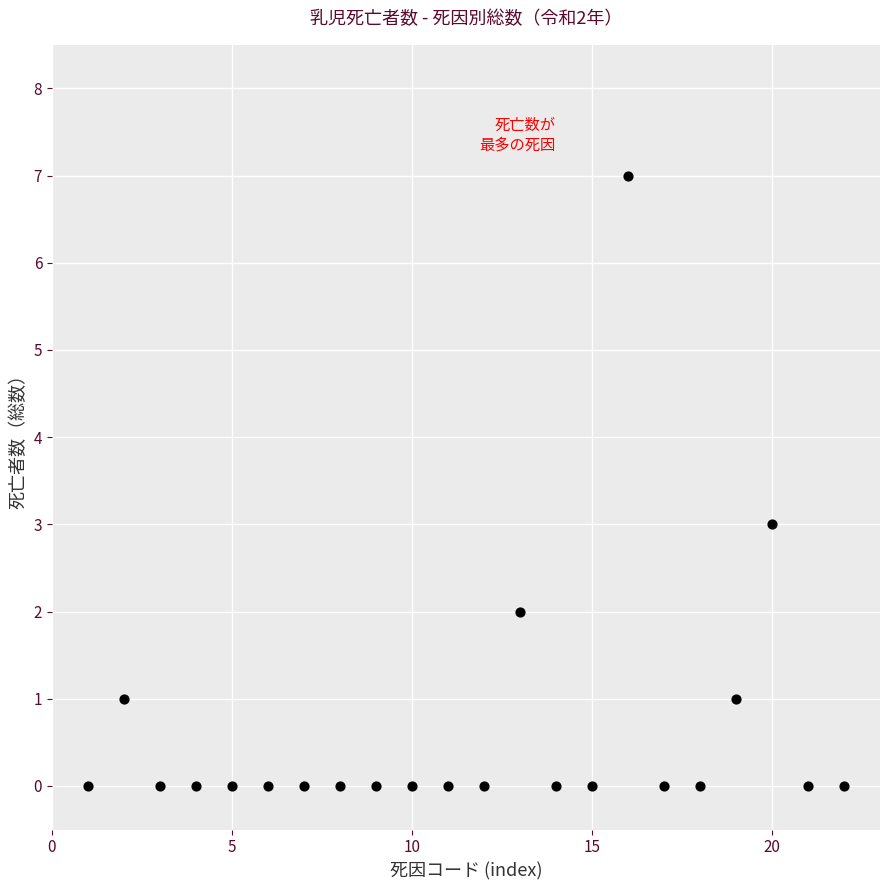

What is the range of Y values (max minus min)?

7